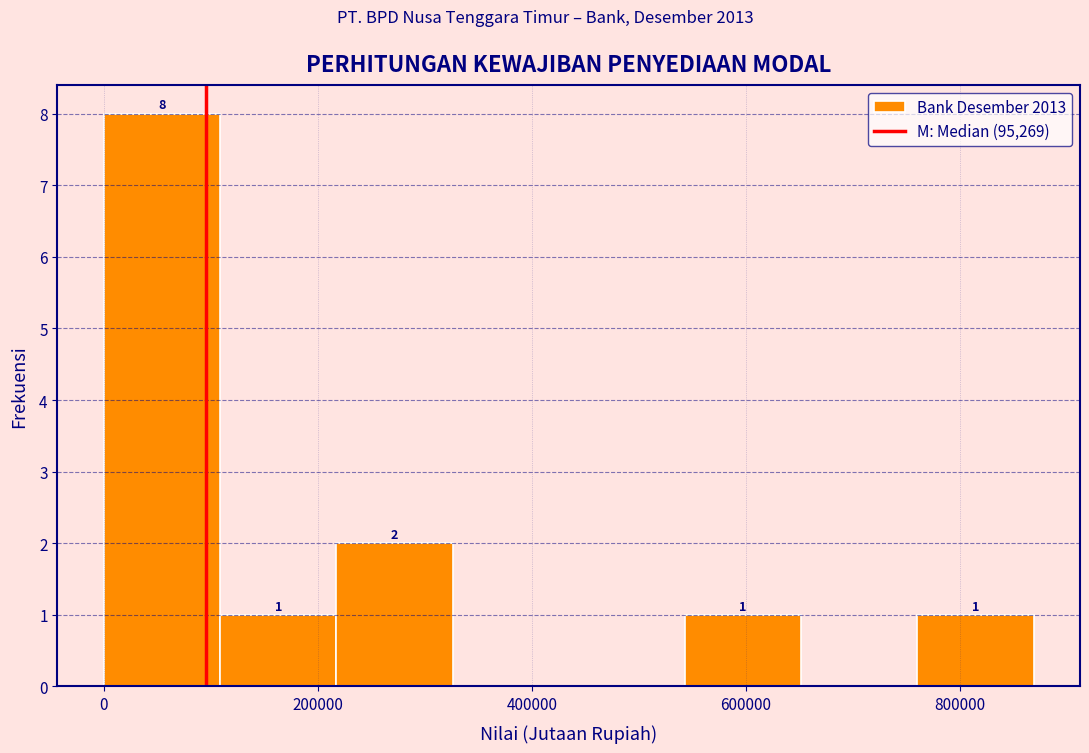

Which range on the x-axis has the tallest bar?

0 to 100000